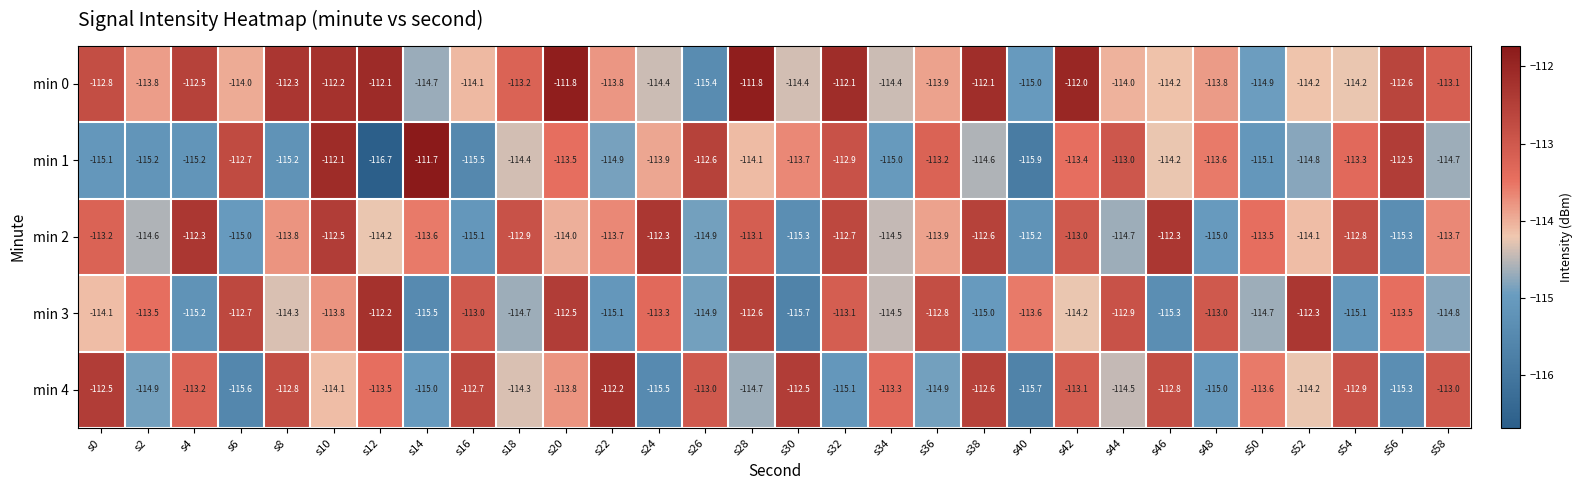

What is the greatest value displayed?

-111.7